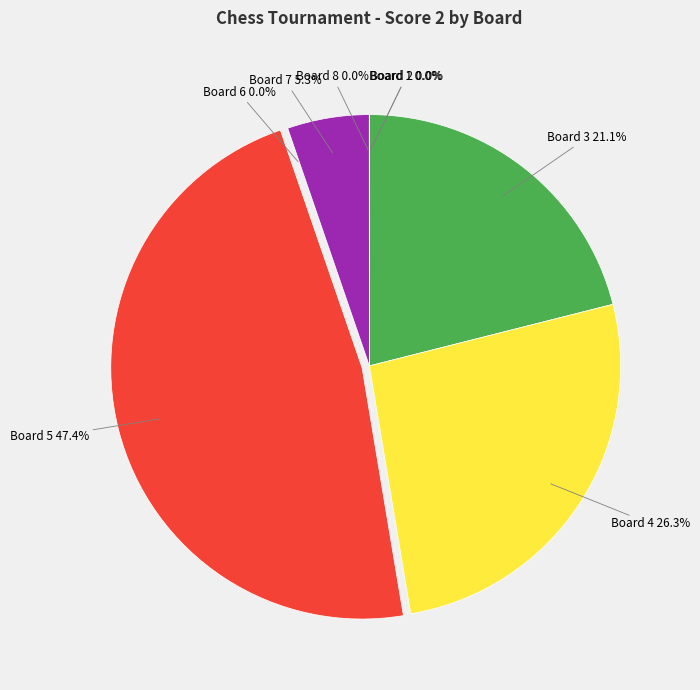

Is there any slice that represents more than half of the pie?

No